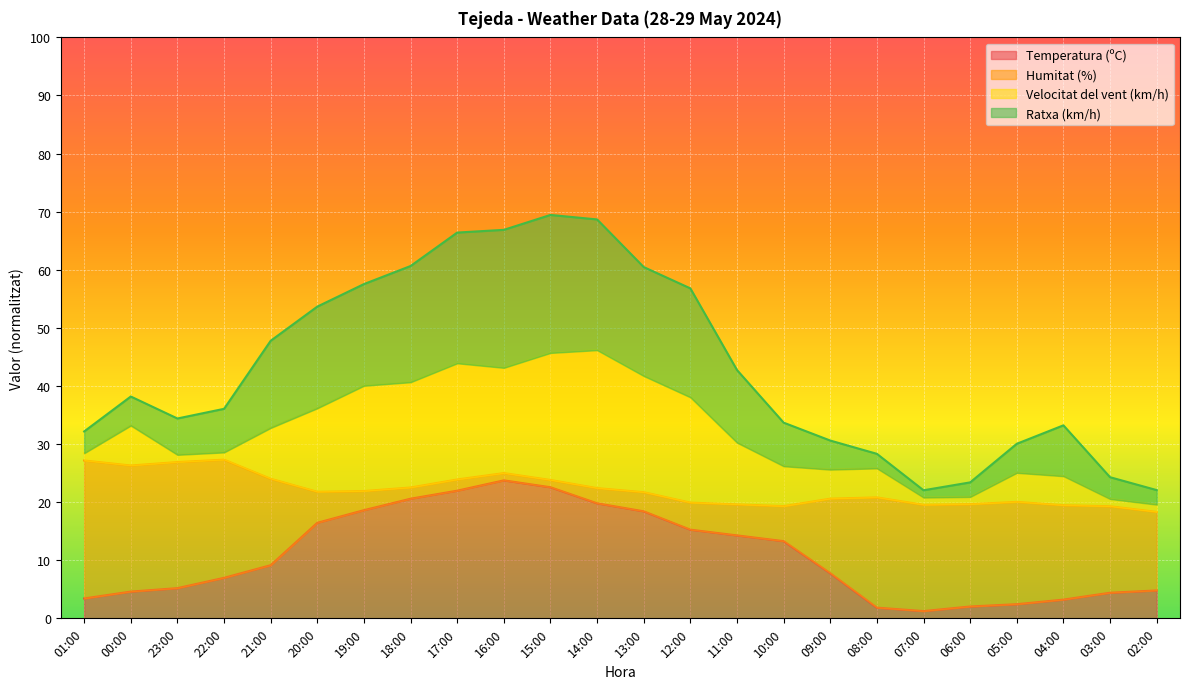

How many values in the Ratxa (km/h) series are below 38?

12